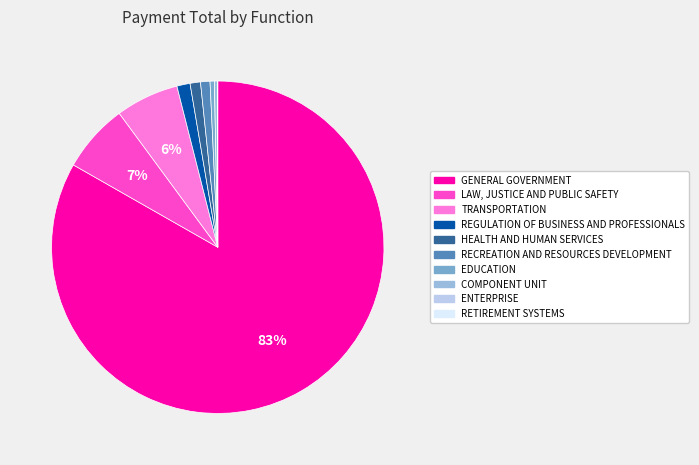

What is the largest slice in the pie chart?

GENERAL GOVERNMENT